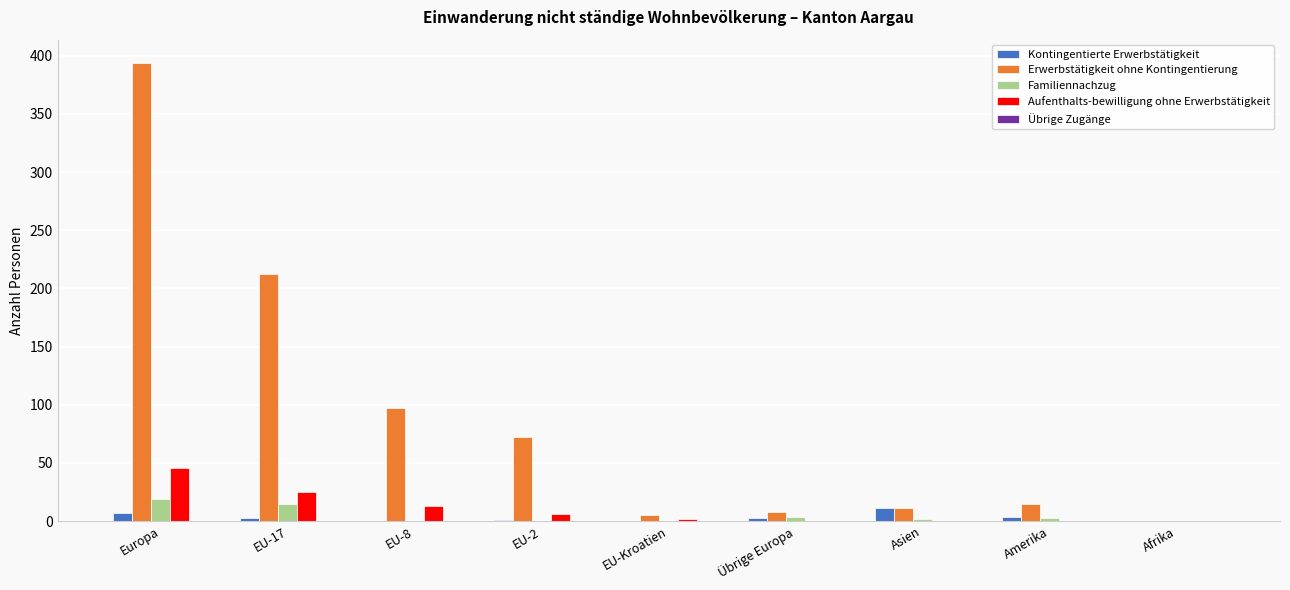

The Erwerbstätigkeit ohne Kontingentierung series shows 16 at EU-2. True or false?

False